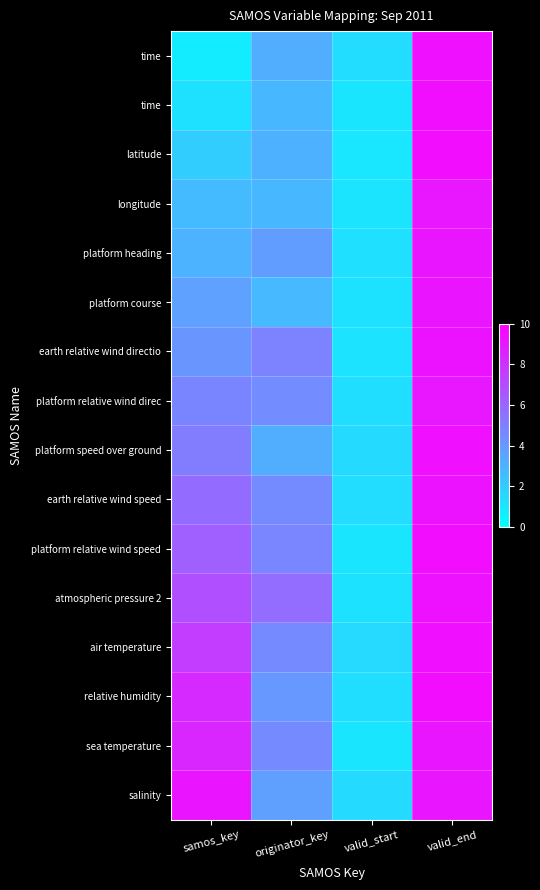

How many categories are shown in the chart?

4